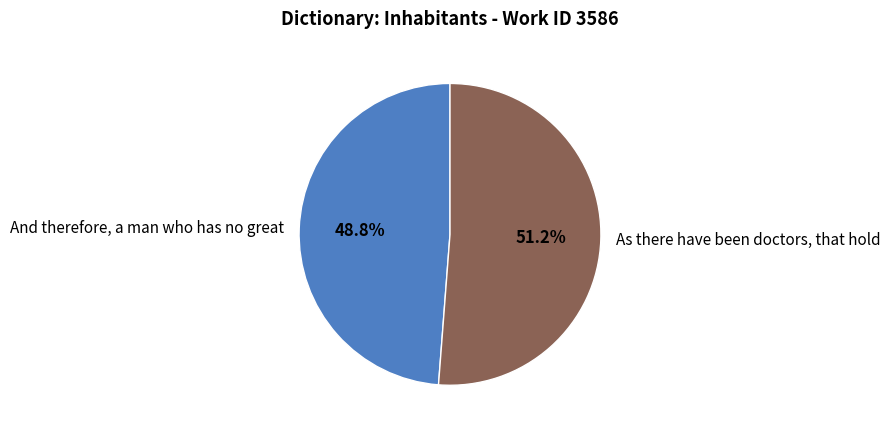

How many segments does this pie chart have?

2